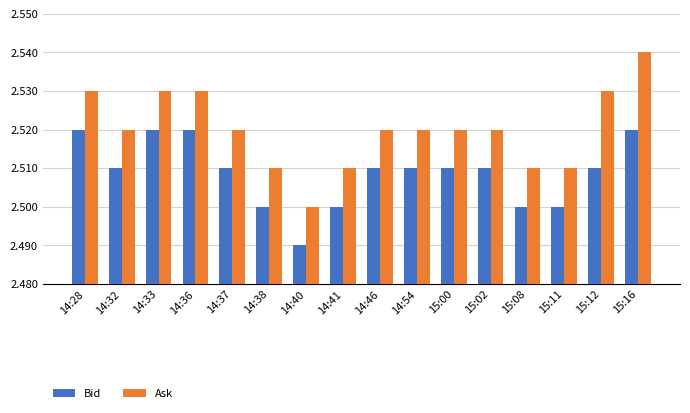

At which category is the sum across all series the highest?

15:16